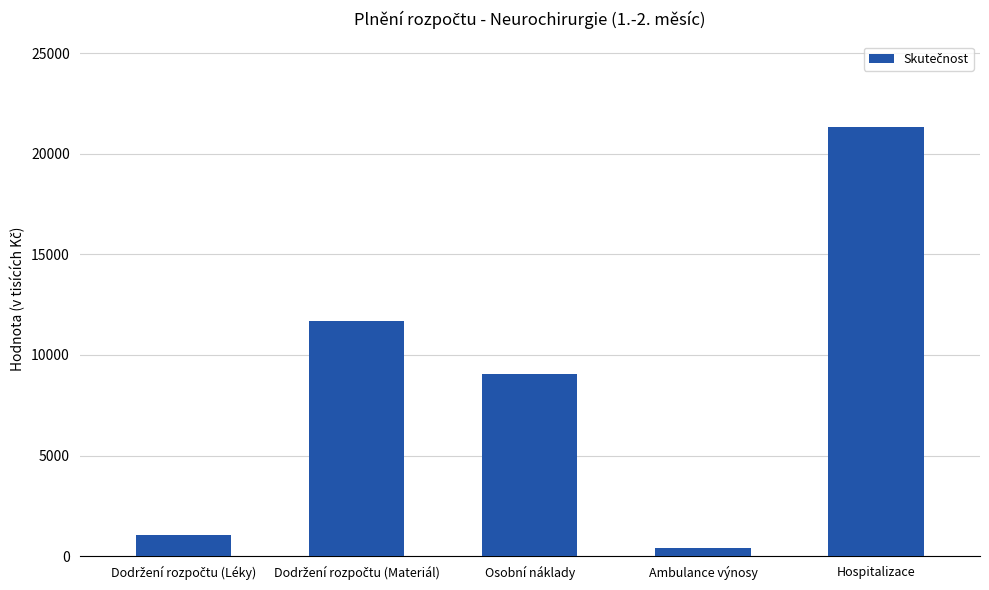

Read the value at Hospitalizace.

21313.7